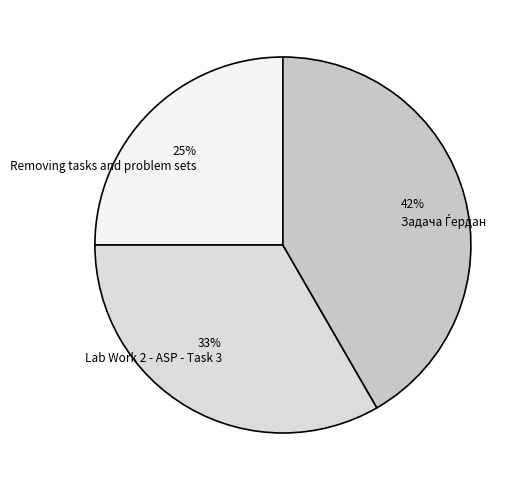

Is there a majority slice in this chart?

No